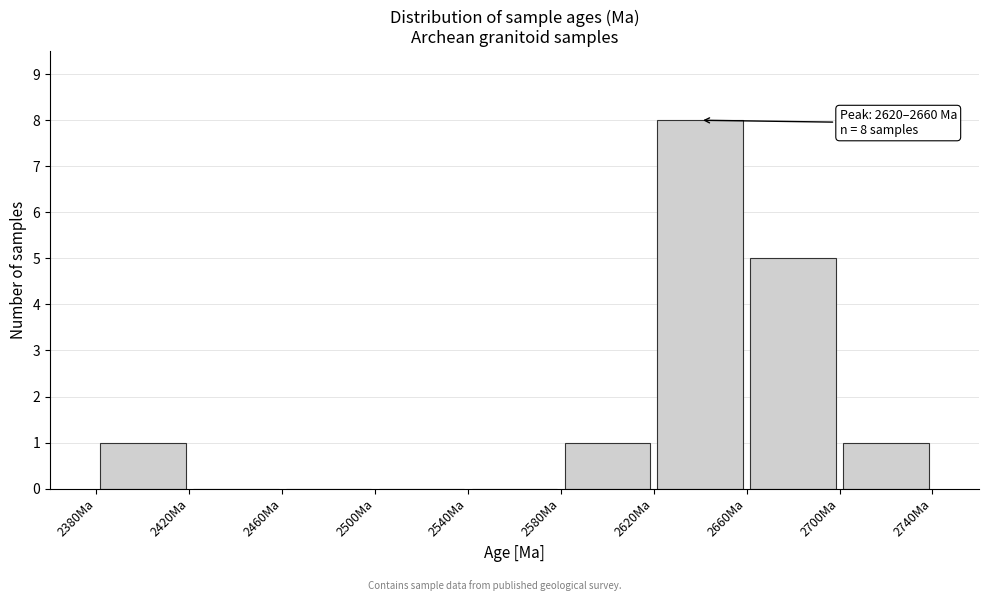

Over which range of the x-axis is the bar tallest?

2620 to 2660